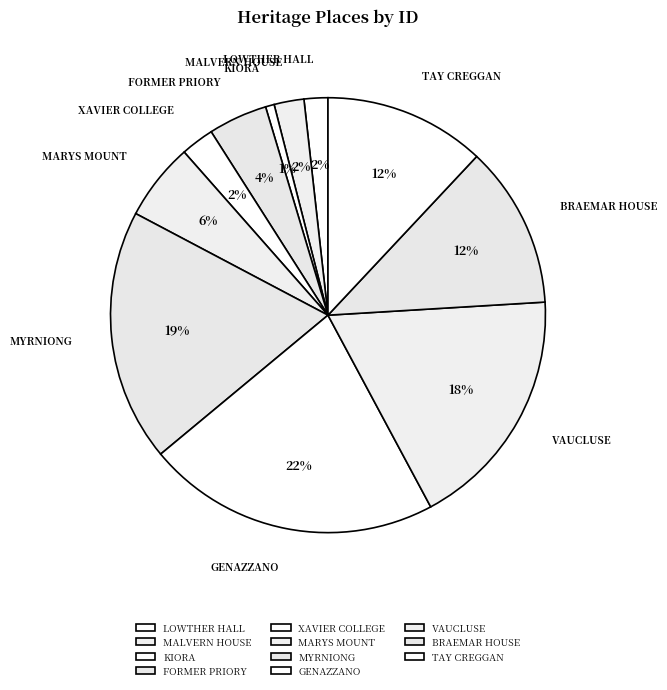

How many segments does this pie chart have?

11